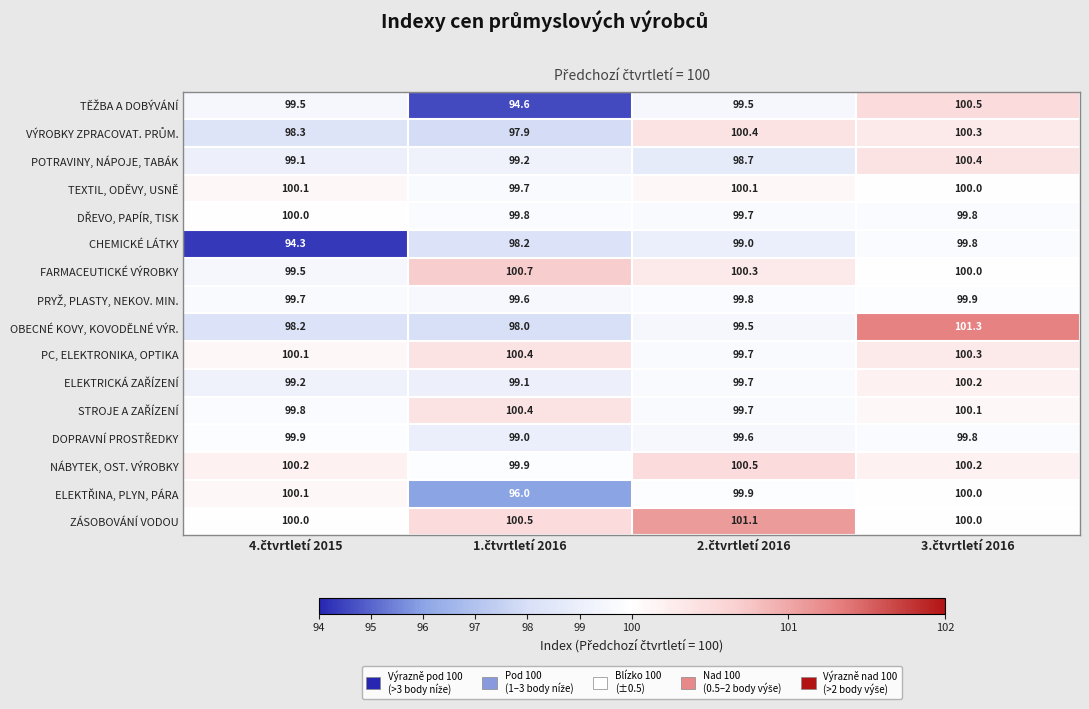

What is the minimum value shown in the chart?

94.3